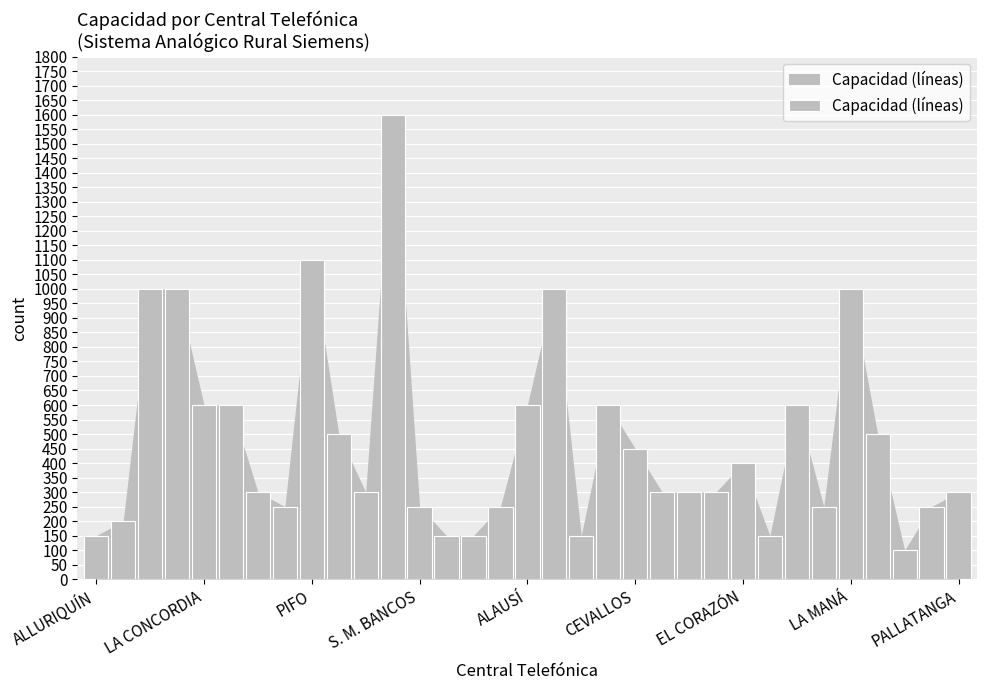

What is the value of the 24th bar from the left?

300